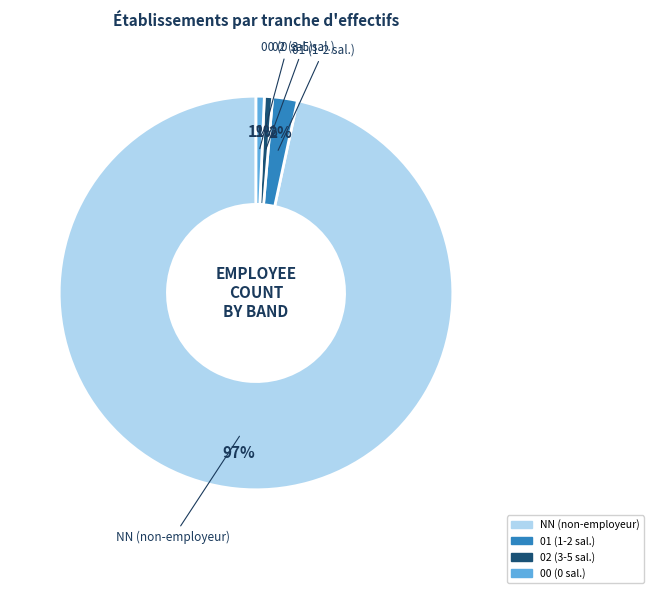

To the nearest percent, what is the average slice percentage?

25%